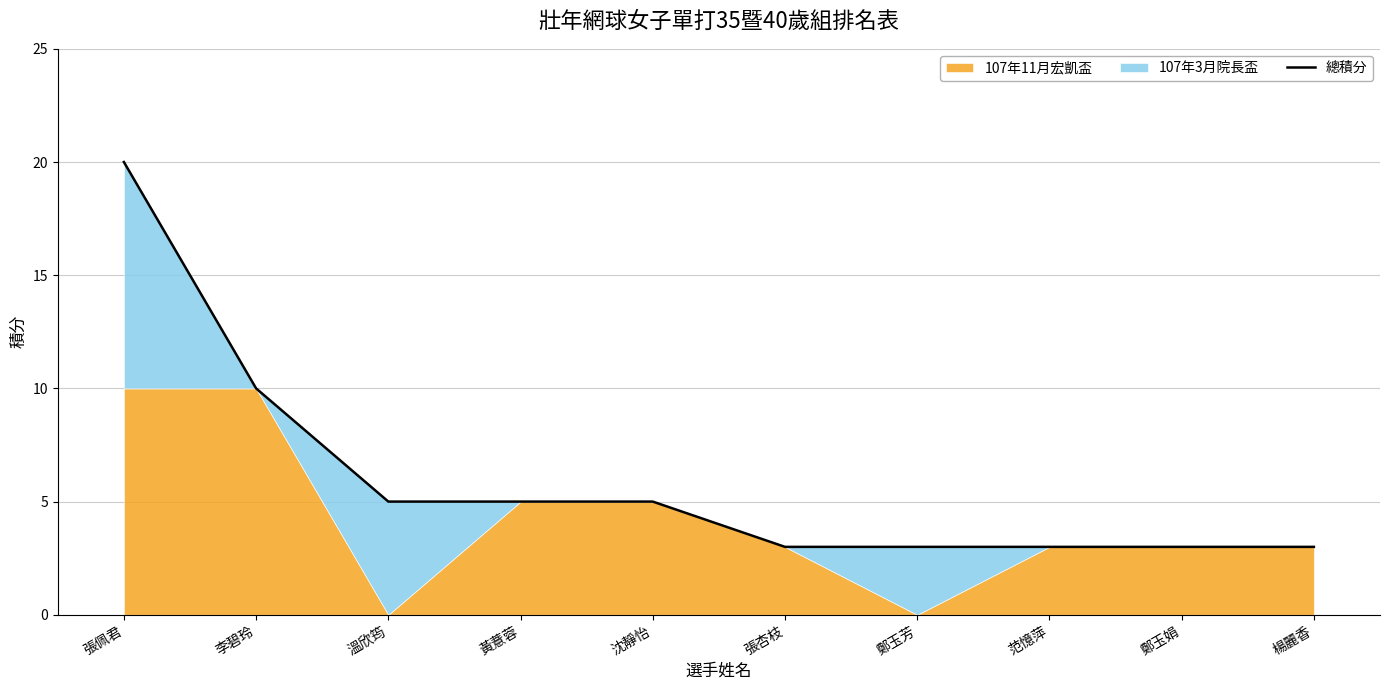

How many lines are shown in the chart?

1